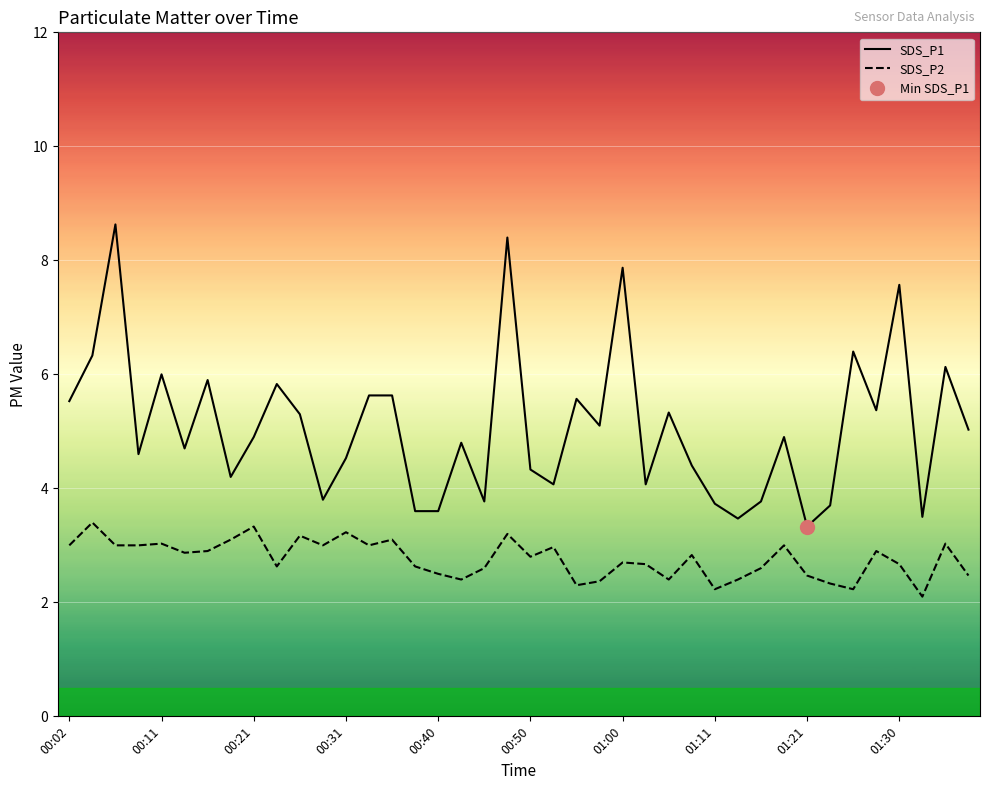

What is the lowest value of the SDS_P2 series?

2.1